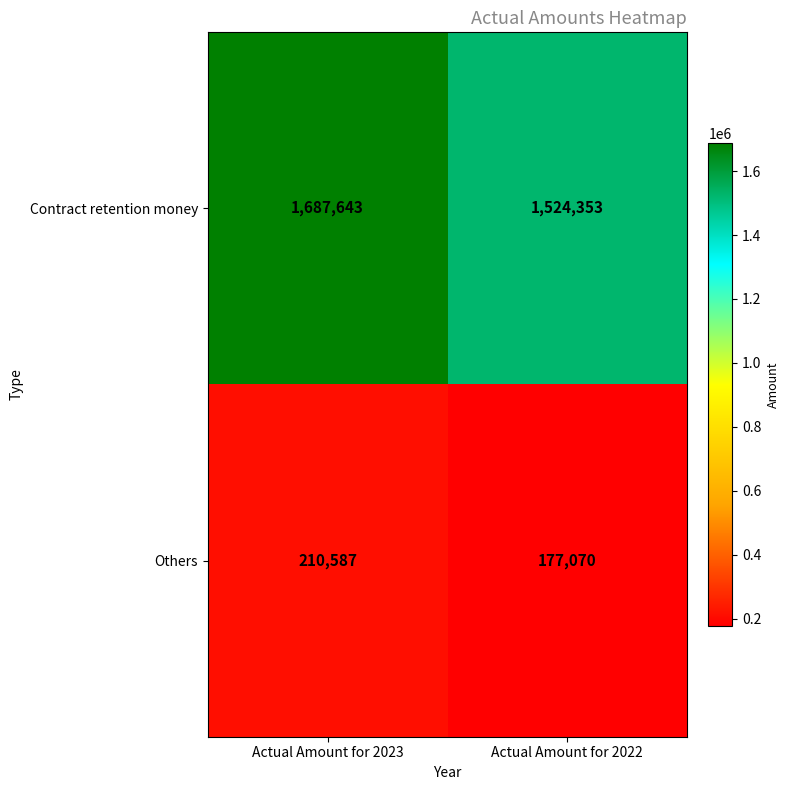

Reading left to right, extract all data points from this chart.

Contract retention money: 1687643	1524353
Others: 210587	177070